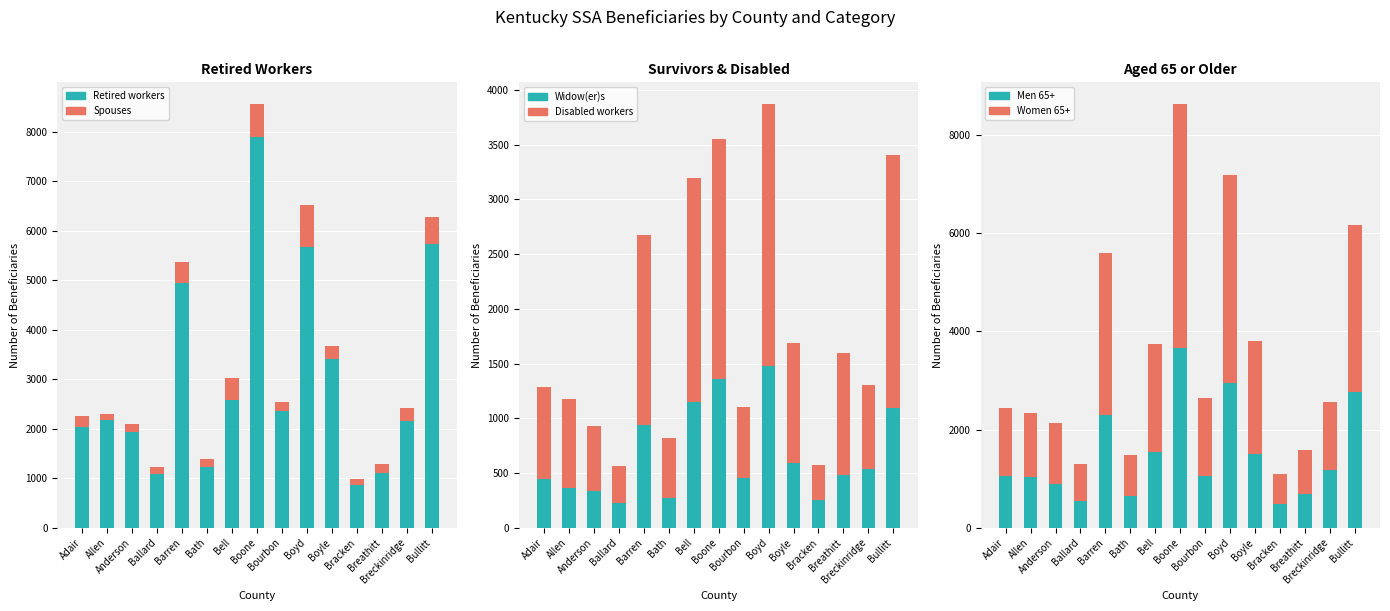

At which label is Disabled workers closest to 1362?

Breathitt